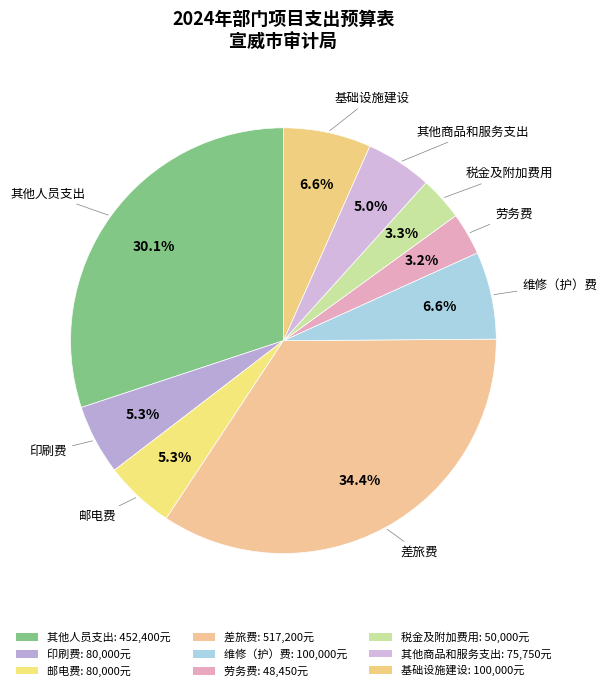

What percentage is the 邮电费 slice, to the nearest percent?

5%